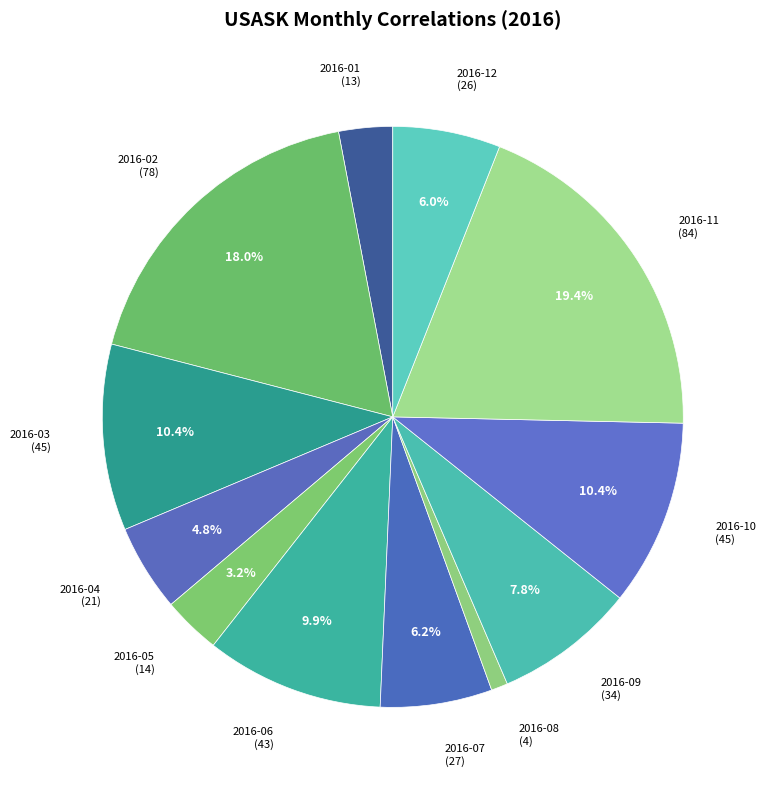

How many segments does this pie chart have?

12